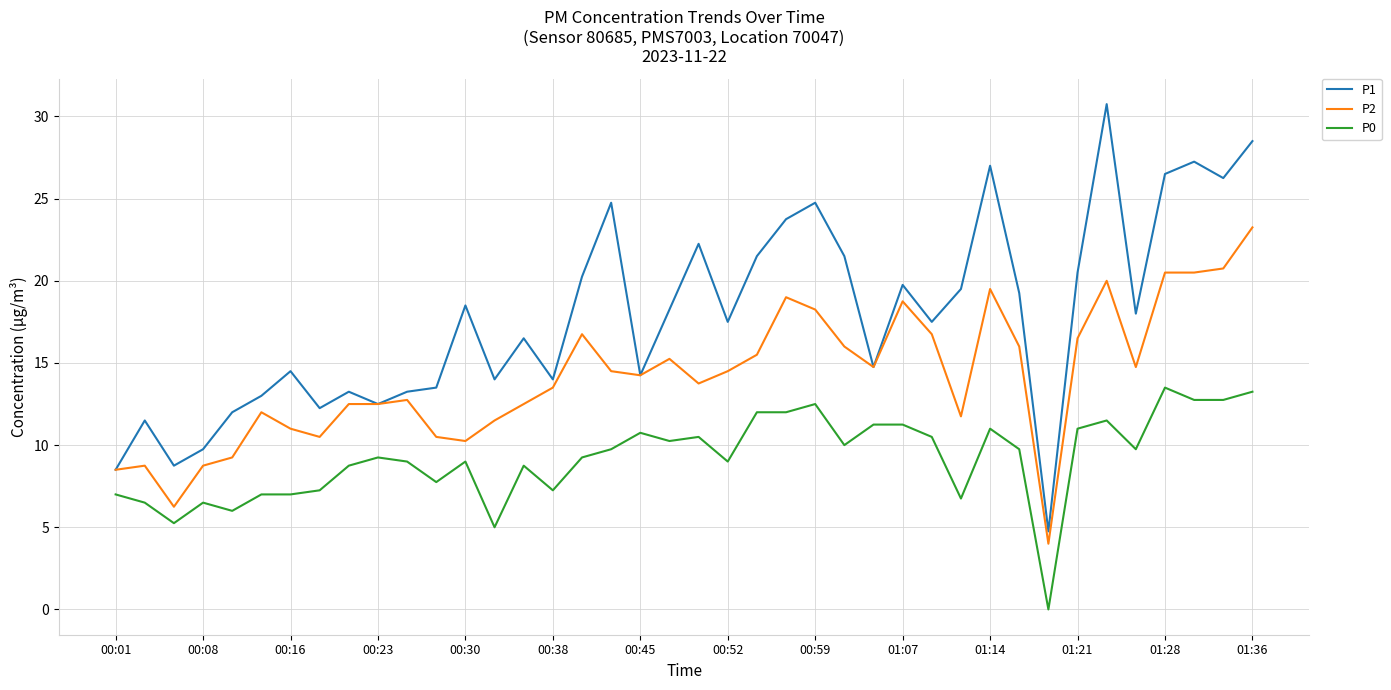

How many lines are shown in the chart?

3